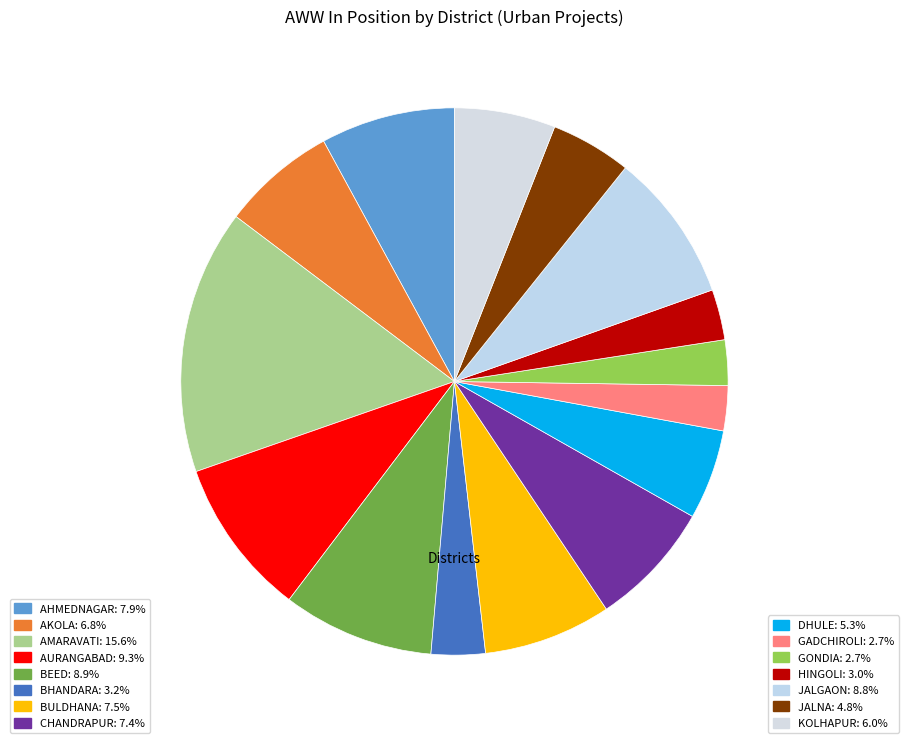

To the nearest percent, what percentage of the pie is AHMEDNAGAR?

8%